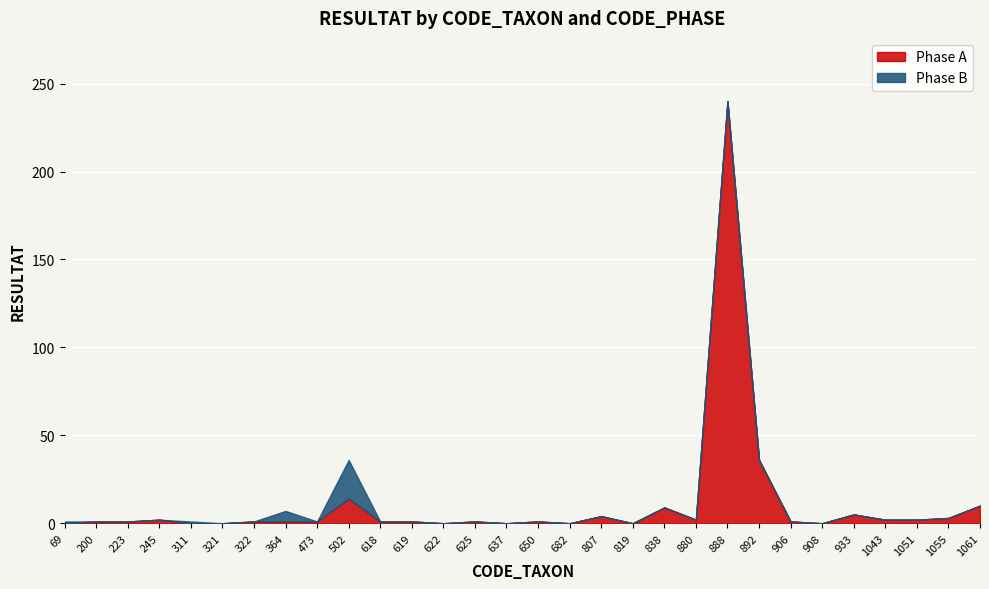

Count the number of categories in the chart.

30